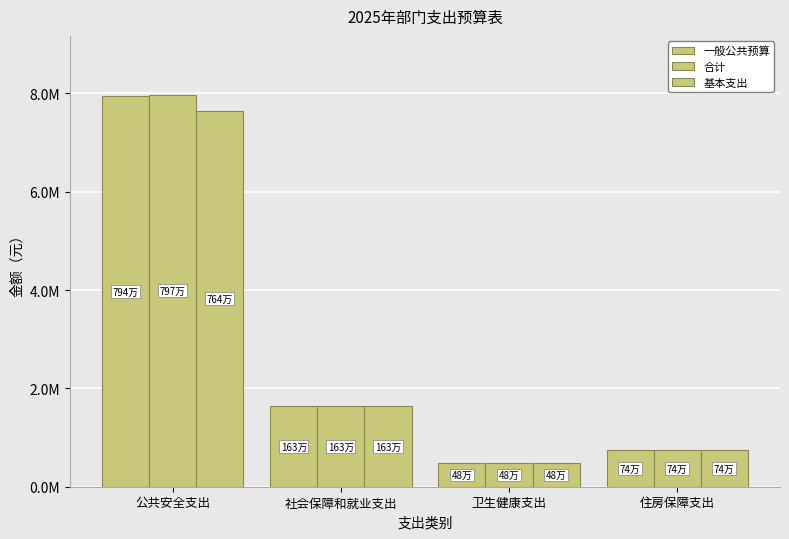

Is the value of 基本支出 at 公共安全支出 greater than the value of 一般公共预算 at 公共安全支出?

No